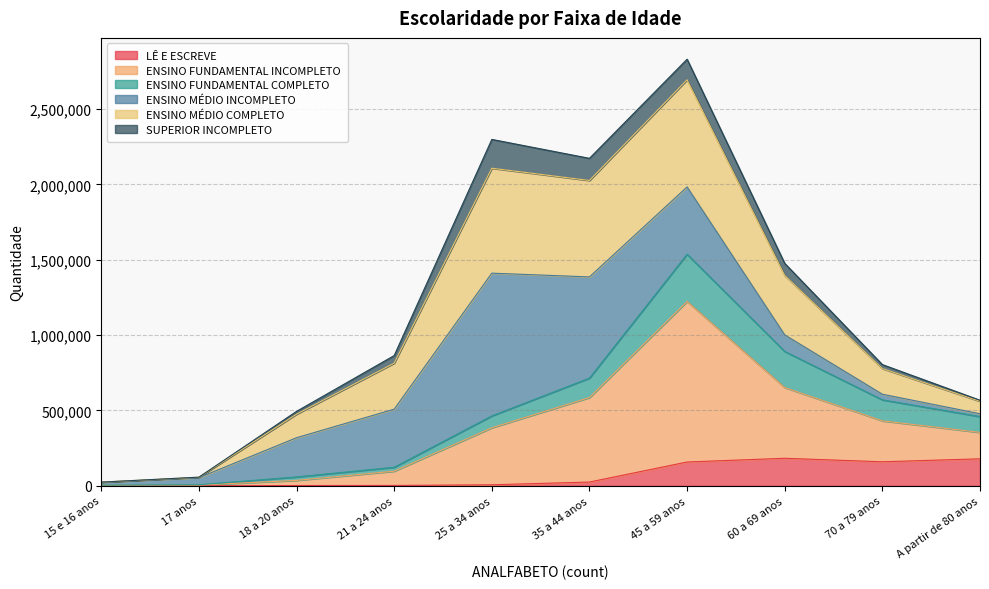

What position from the left is 25 a 34 anos?

5